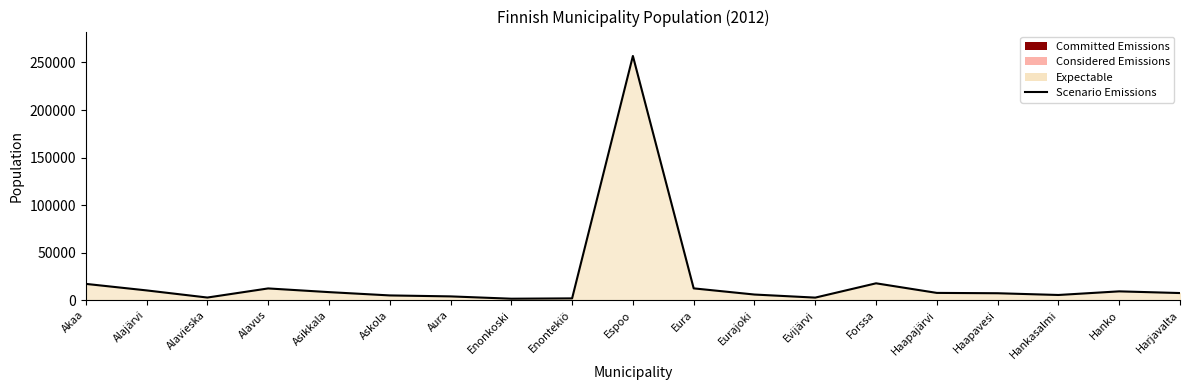

Read the value at Haapajärvi.

7641